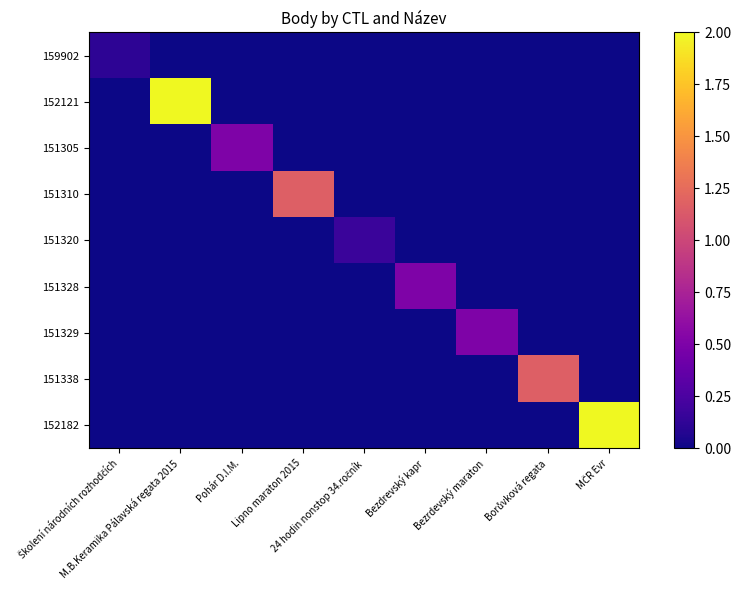

What is the total value across all series at Bezdrevský kapr?

0.5